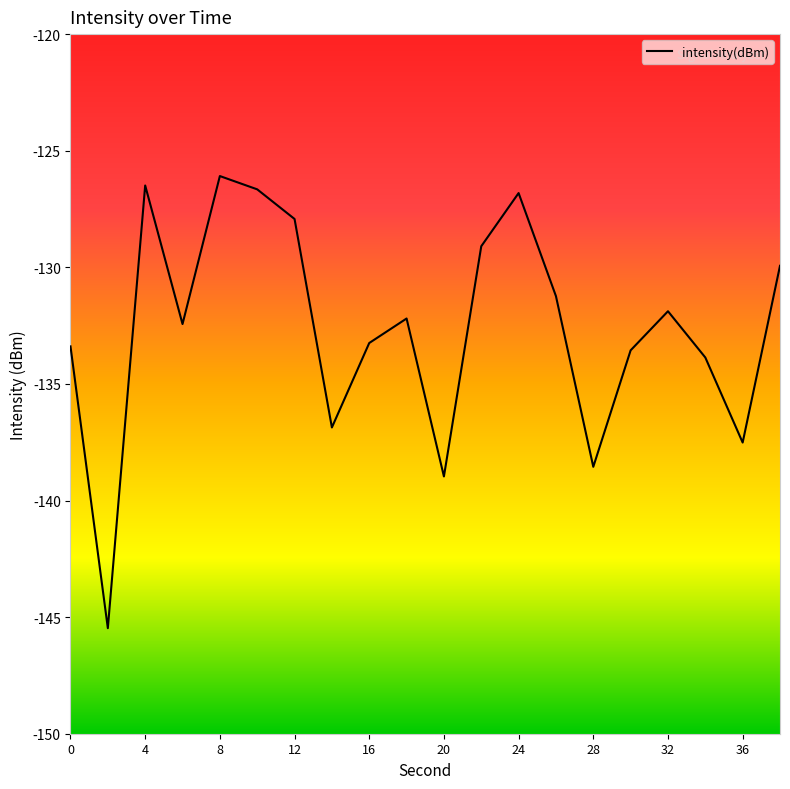

How many series are shown in this chart?

1